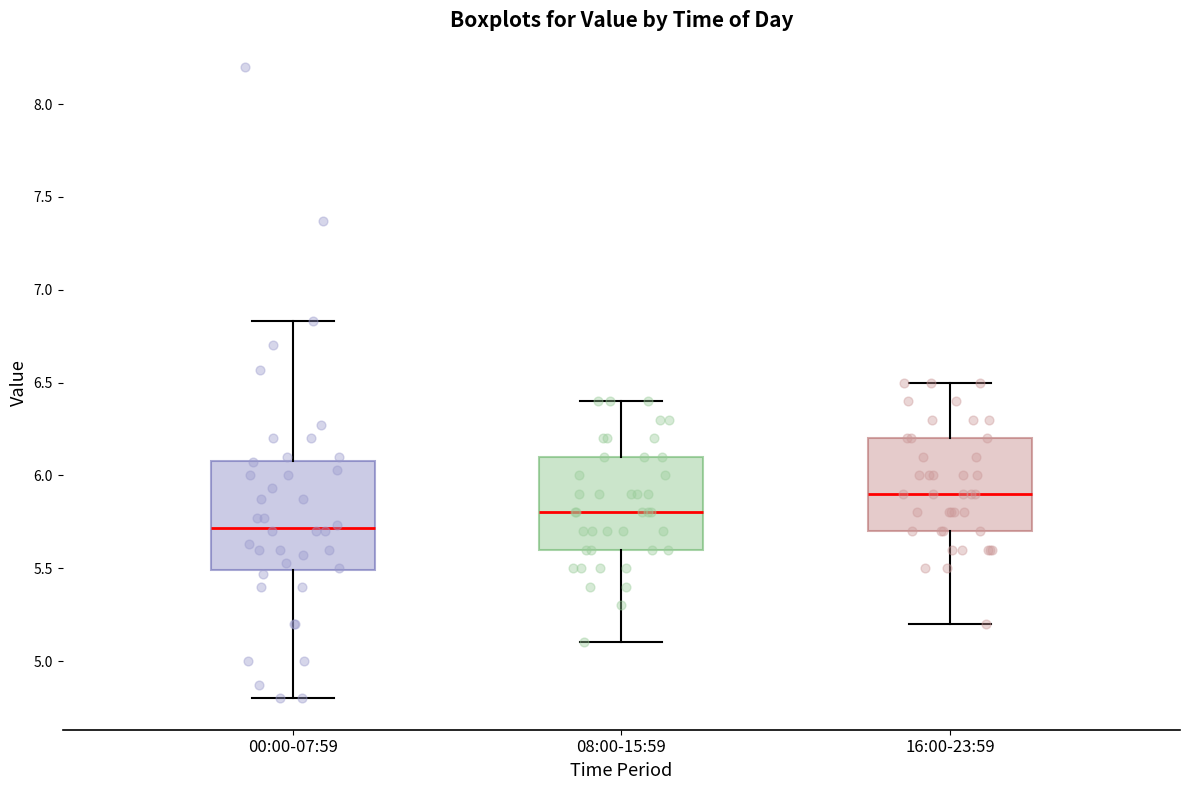

Which box is the tallest, from its lower edge to its upper edge?

00:00-07:59